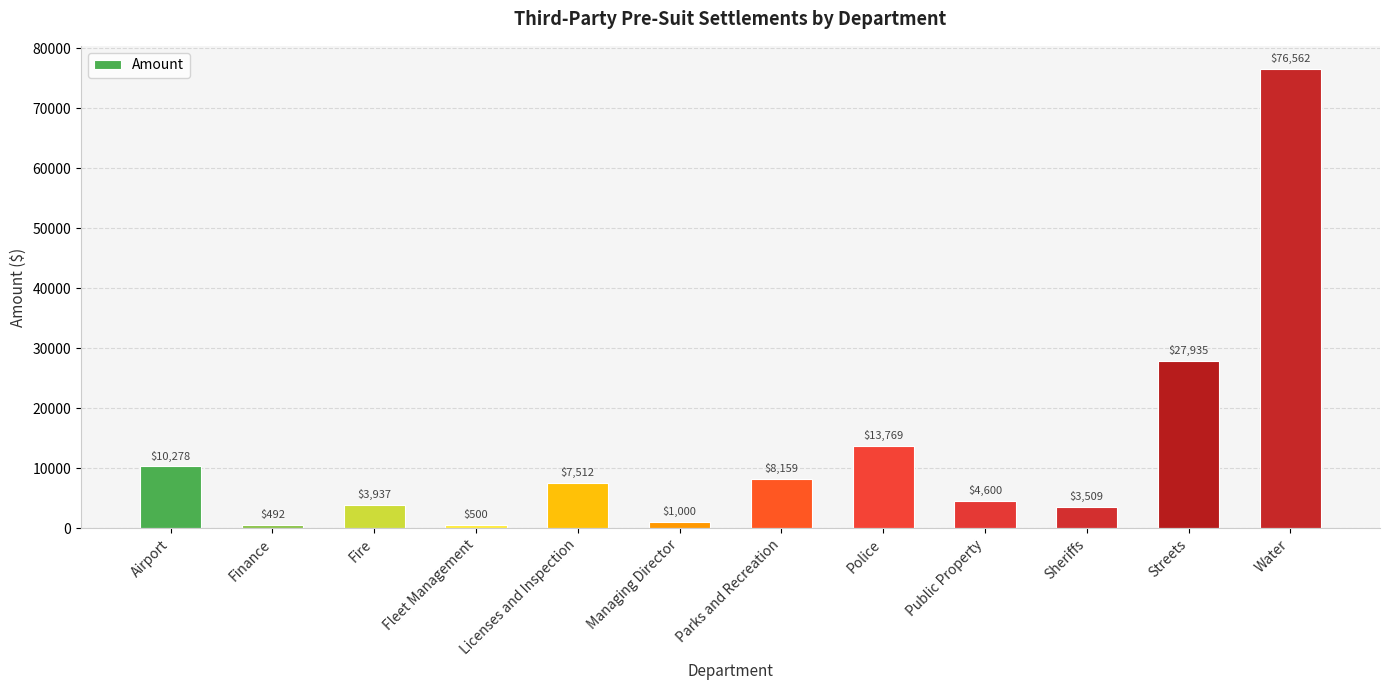

What is the value of the 1st bar from the left?

10277.5